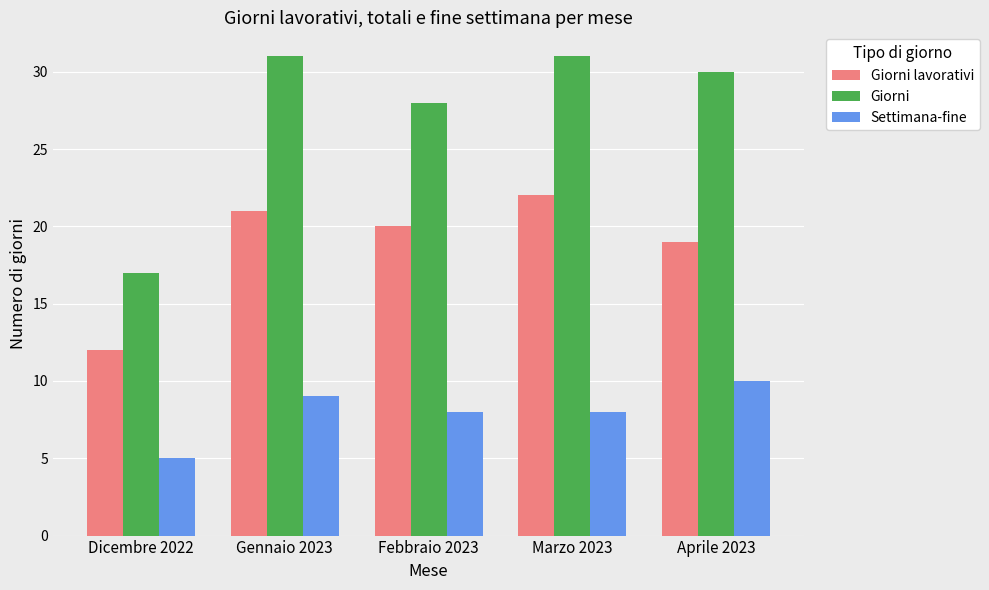

Reading right to left, list all the values displayed in this chart.

Giorni lavorativi: Aprile 2023=19	Marzo 2023=22	Febbraio 2023=20	Gennaio 2023=21	Dicembre 2022=12
Giorni: Aprile 2023=30	Marzo 2023=31	Febbraio 2023=28	Gennaio 2023=31	Dicembre 2022=17
Settimana-fine: Aprile 2023=10	Marzo 2023=8	Febbraio 2023=8	Gennaio 2023=9	Dicembre 2022=5